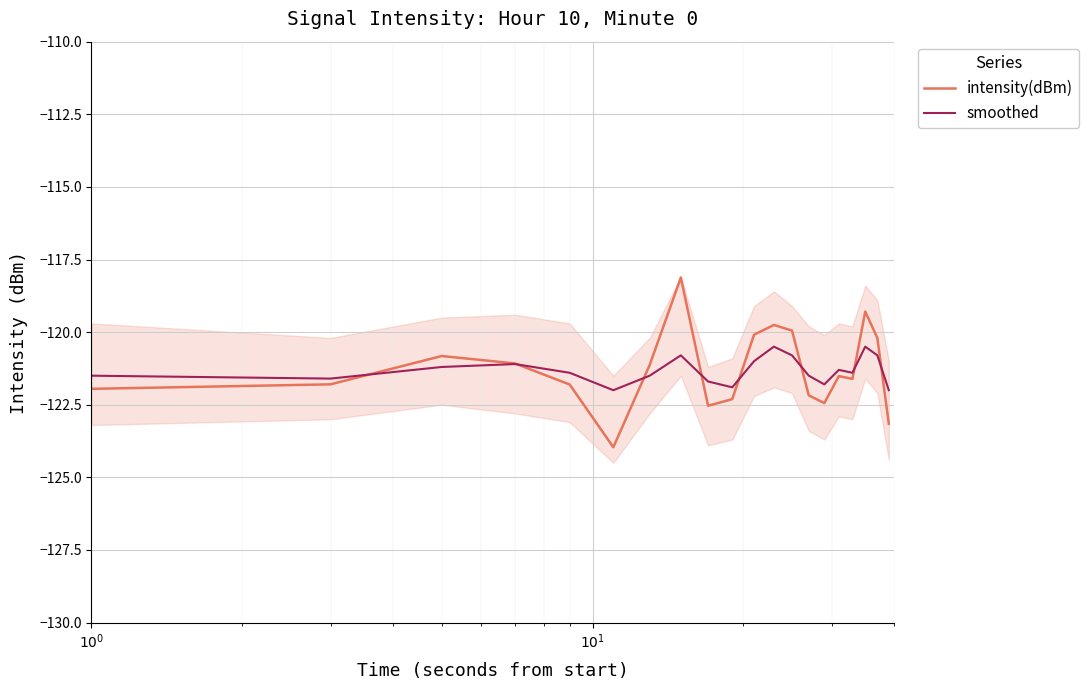

Which series has the largest range (max minus min)?

intensity(dBm)